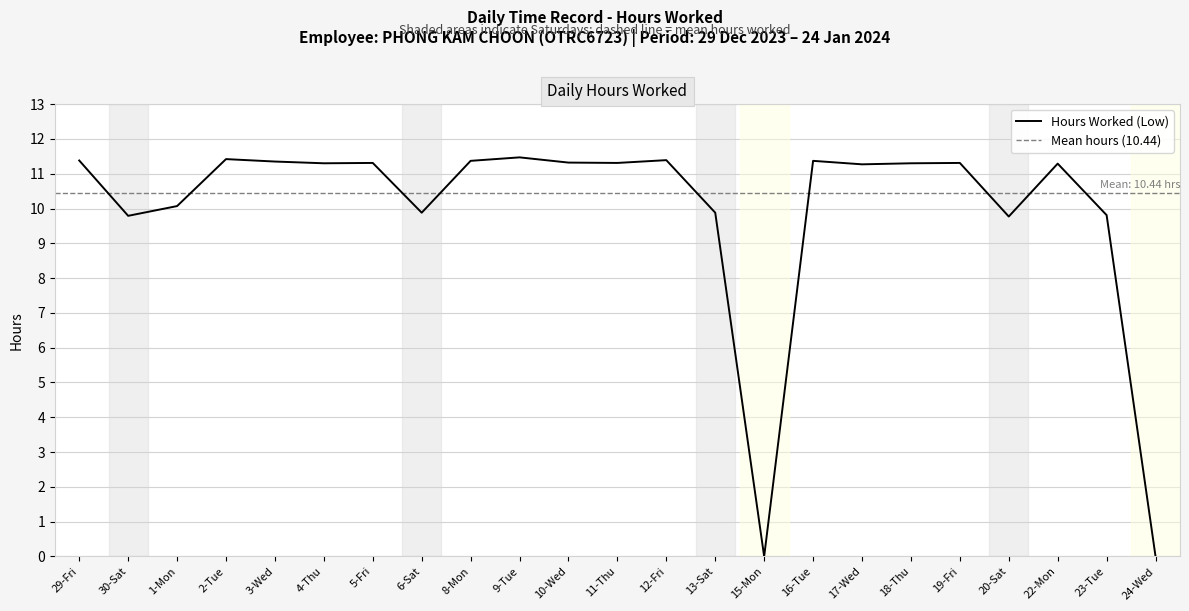

What is the difference between the maximum and second lowest values?

11.5